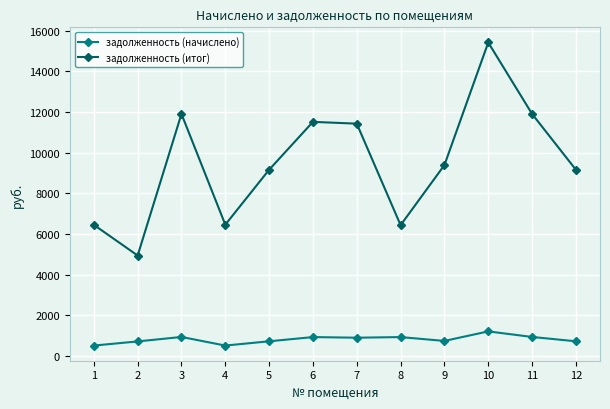

Where does the задолженность (итог) series first go above 9389?

3